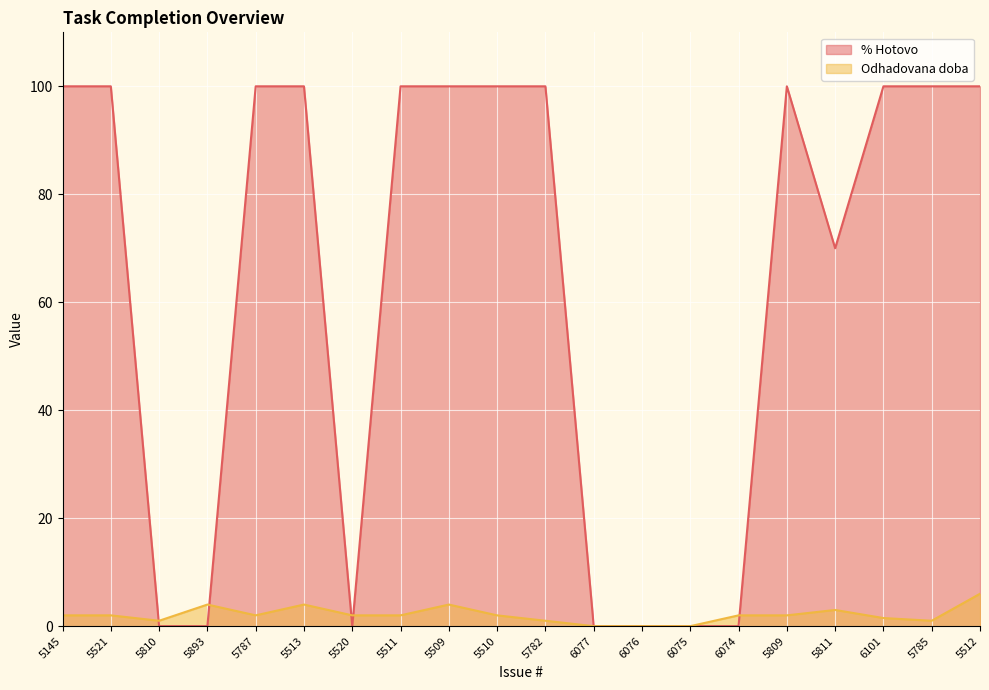

True or false: Odhadovana doba and % Hotovo intersect in this chart.

True